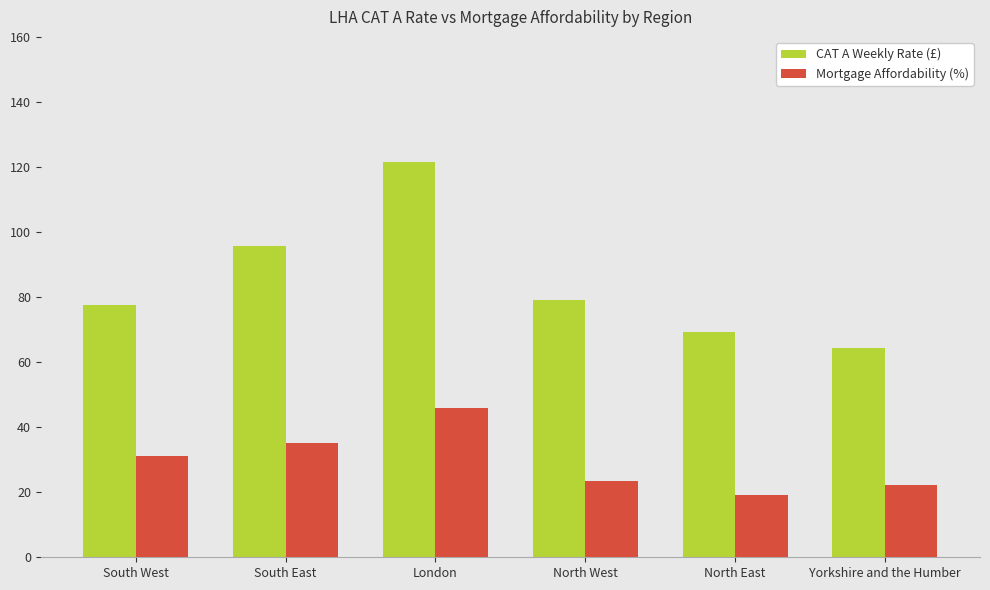

Which series has the widest spread of values?

CAT A Weekly Rate (£)